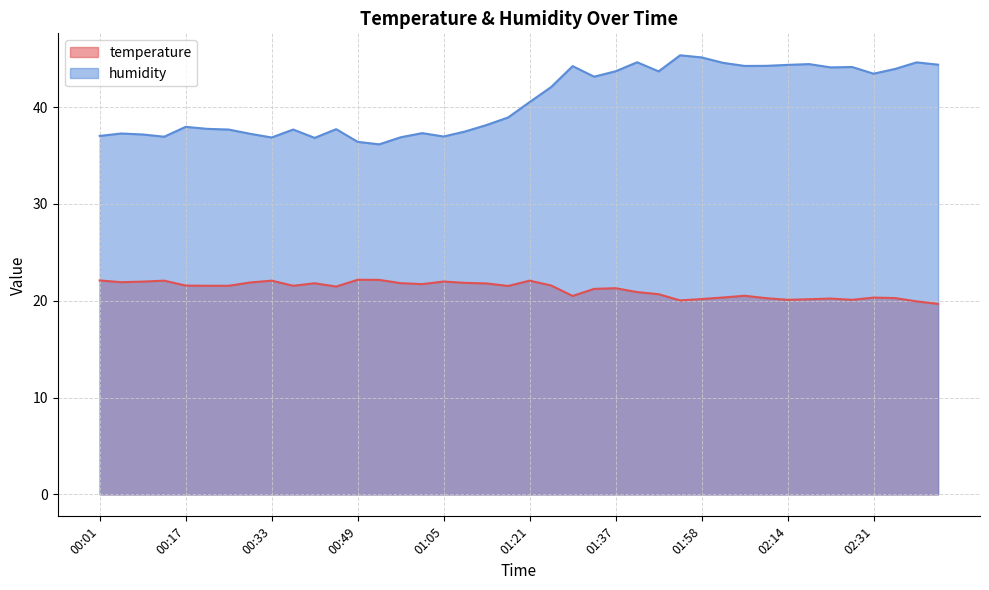

Where is humidity nearest to the value 40?

01:21